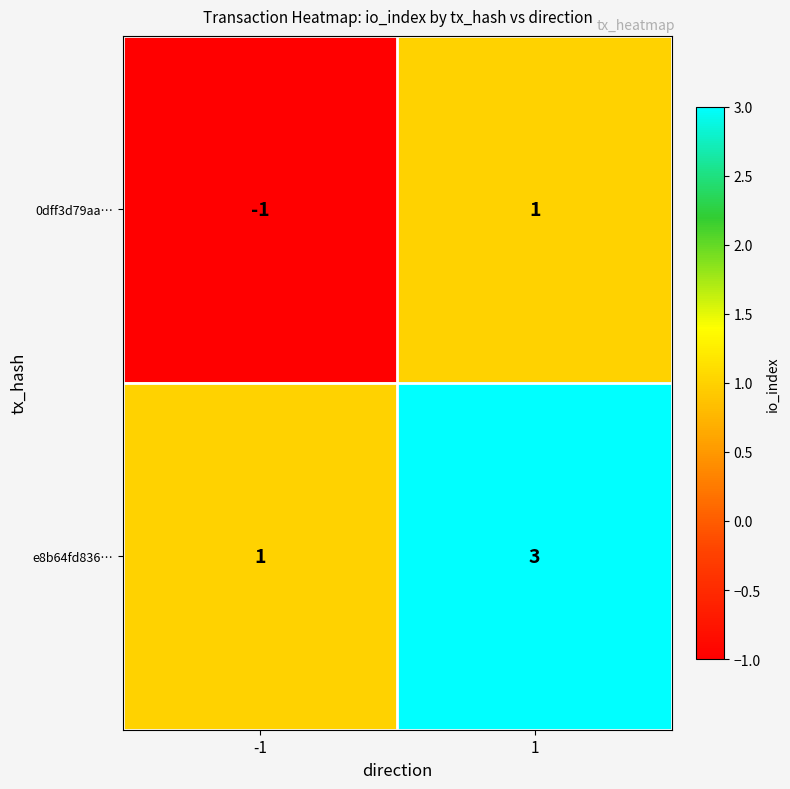

Is the value of 0dff3d79aa… at 1 greater than the value of e8b64fd836… at 1?

No